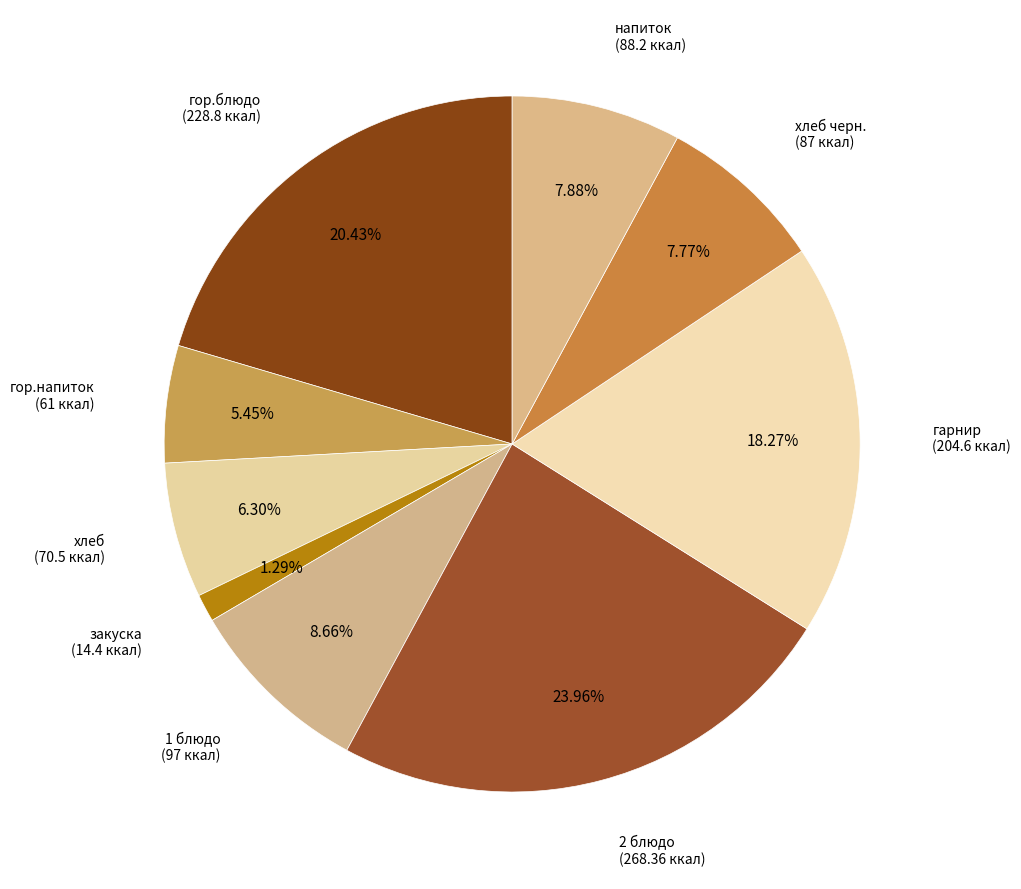

What is the largest slice in the pie chart?

2 блюдо